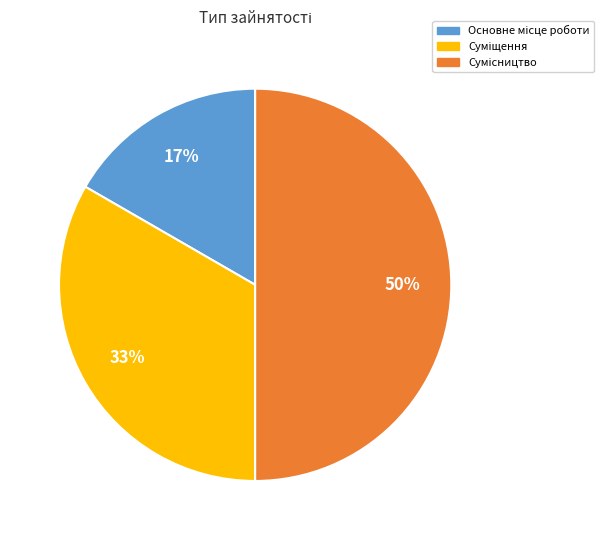

To the nearest percent, what is the average slice percentage?

33%